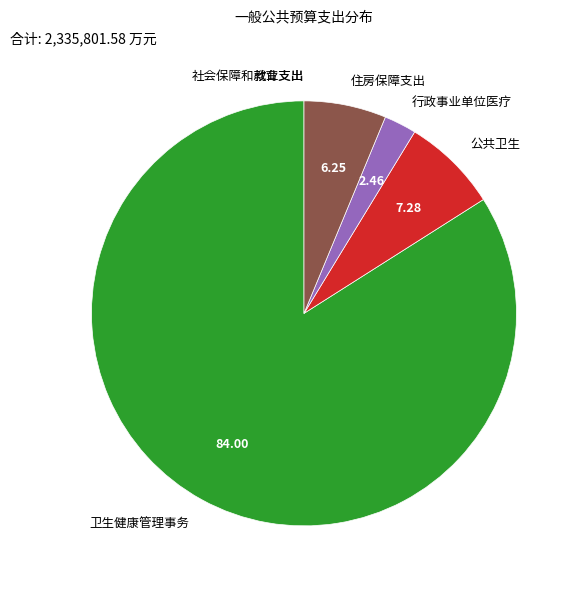

Is there any slice that represents more than half of the pie?

Yes